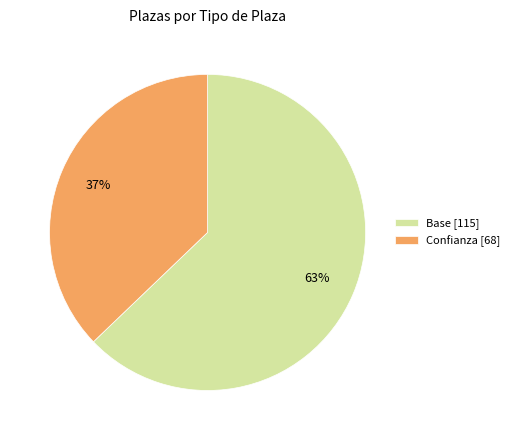

Count the number of slices in the pie.

2